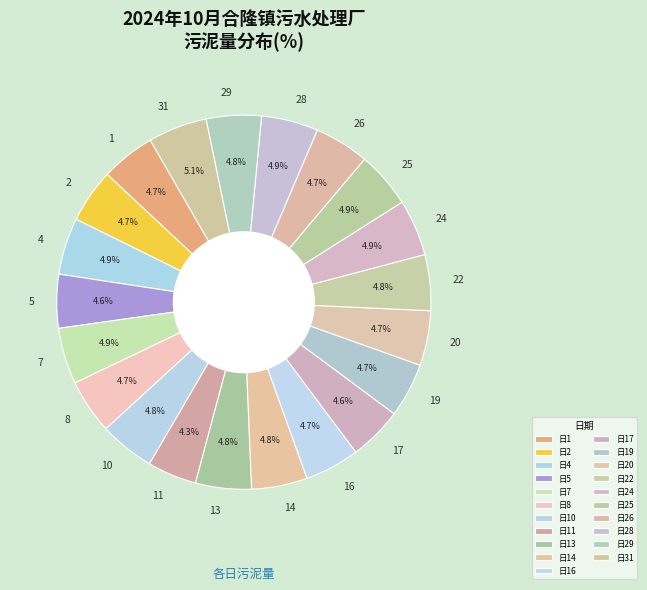

To the nearest percent, what is the difference between the largest and smallest slice percentages?

1%